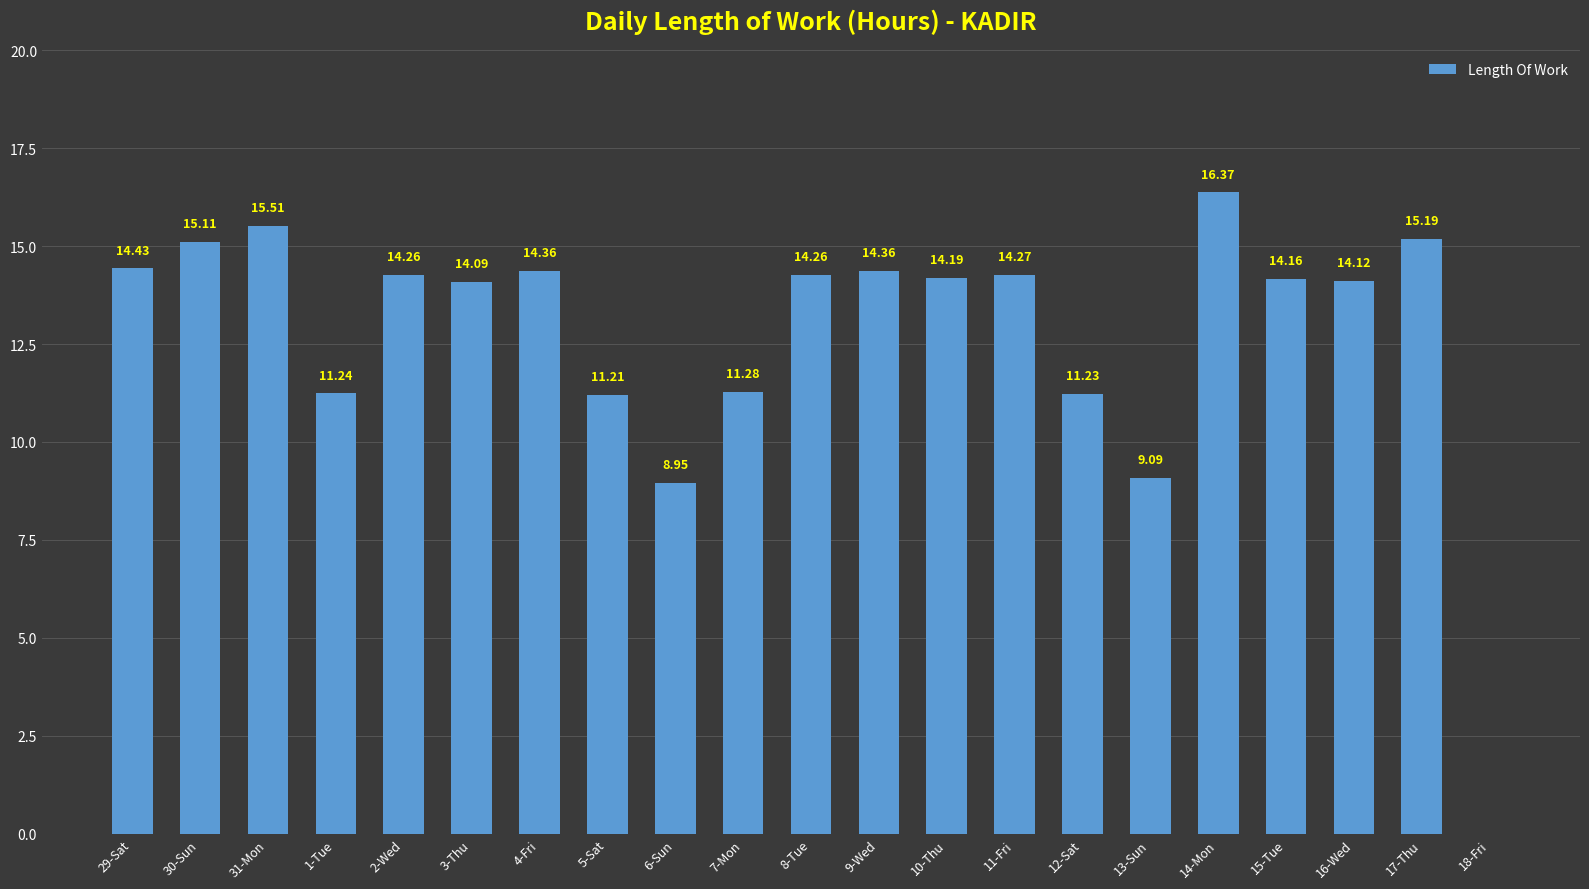

What is the sum of the values at 31-Mon and 1-Tue?

26.8